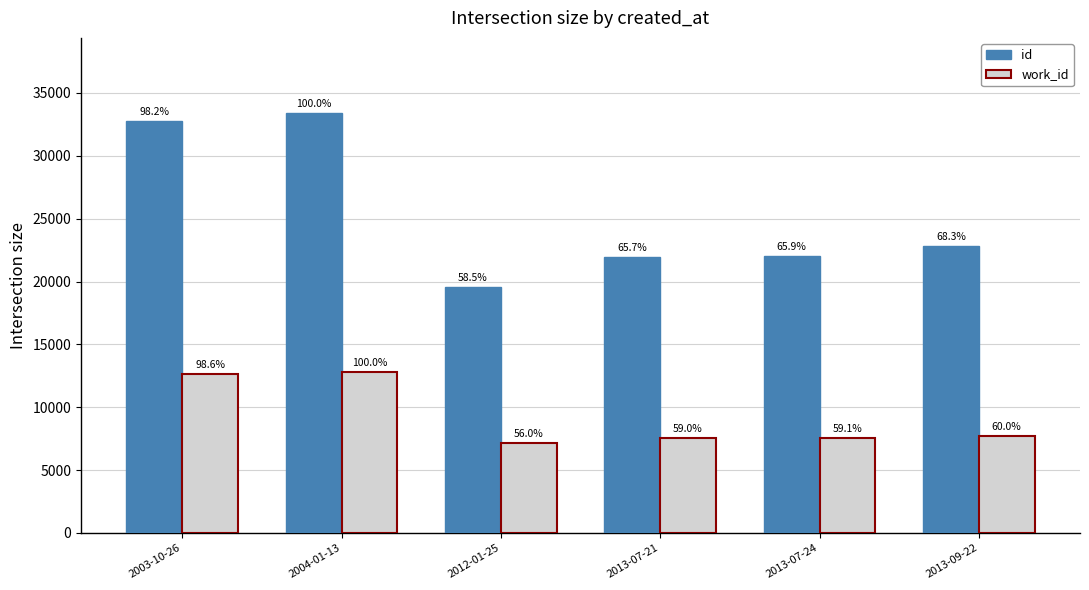

What is the sum of the work_id values at 2013-07-24 and 2003-10-26?

20191